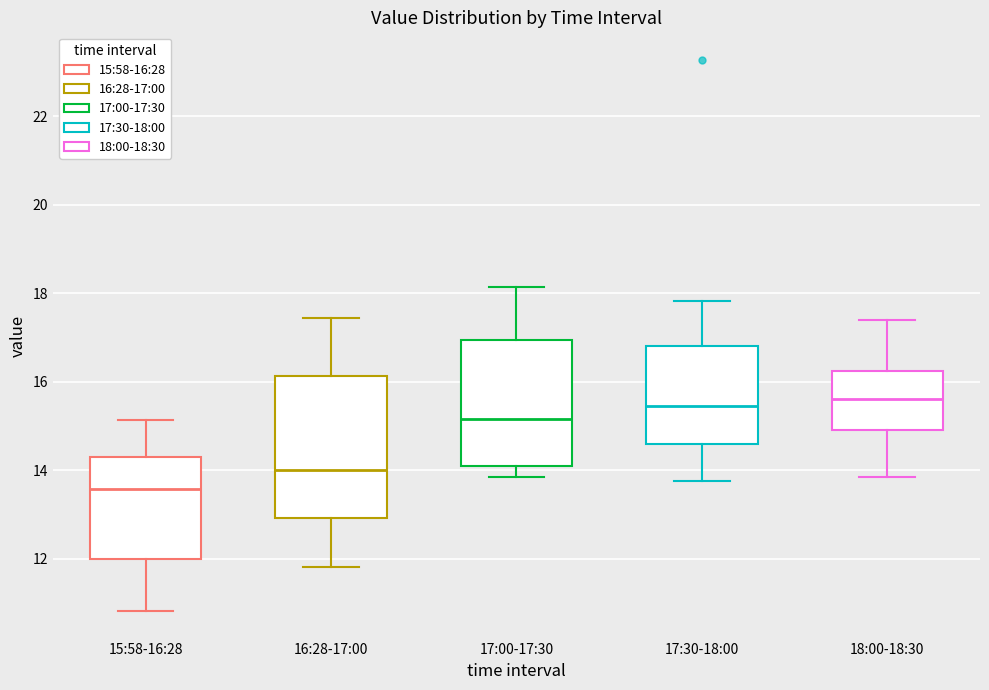

Reading left to right, transcribe this box plot: for each box, give where its median line is, the range the box spans, and where its two whiskers end, as read against the y-axis. The values are not printed on the chart, so give them approximately, as read against the axis.

15:58-16:28: median 13.6, box 12.0 to 14.4, whiskers 10.8 to 15.2
16:28-17:00: median 14.0, box 13.0 to 16.2, whiskers 11.8 to 17.4
17:00-17:30: median 15.2, box 14.2 to 17.0, whiskers 13.8 to 18.2
17:30-18:00: median 15.4, box 14.6 to 16.8, whiskers 13.8 to 17.8
18:00-18:30: median 15.6, box 15.0 to 16.2, whiskers 13.8 to 17.4